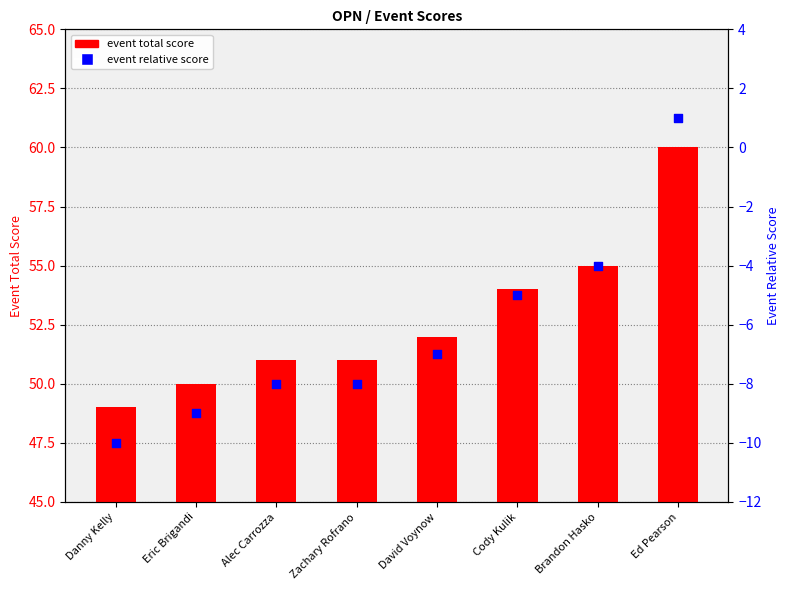

What is the total value across all series at Eric Brigandi?

41